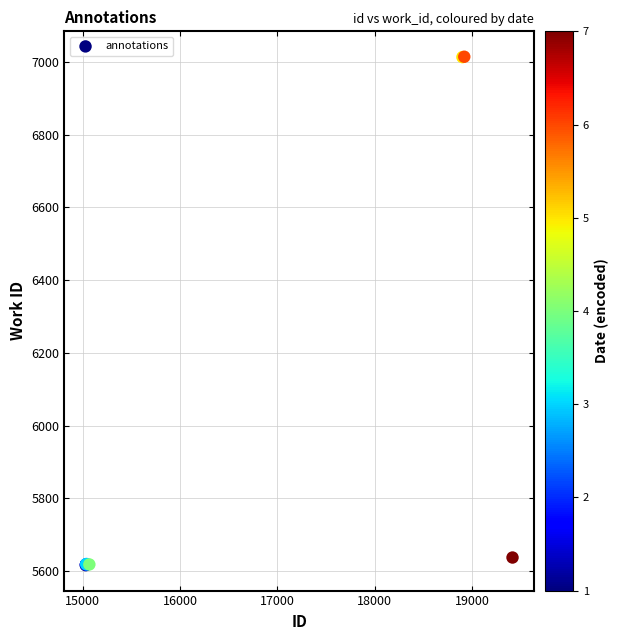

What Y value in the scatter plot is closest to 6315?

5637